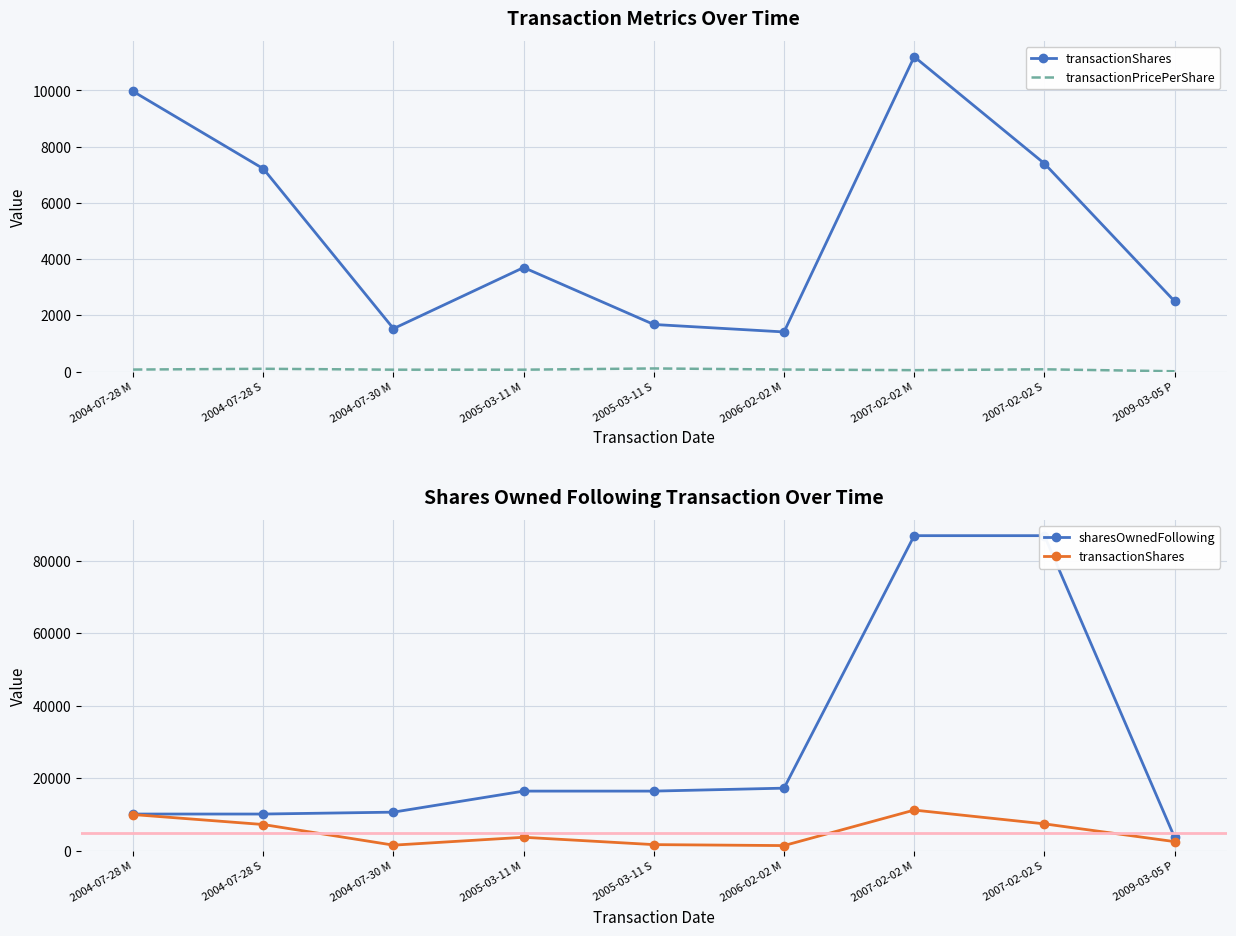

True or false: transactionPricePerShare and sharesOwnedFollowing cross at least once.

False